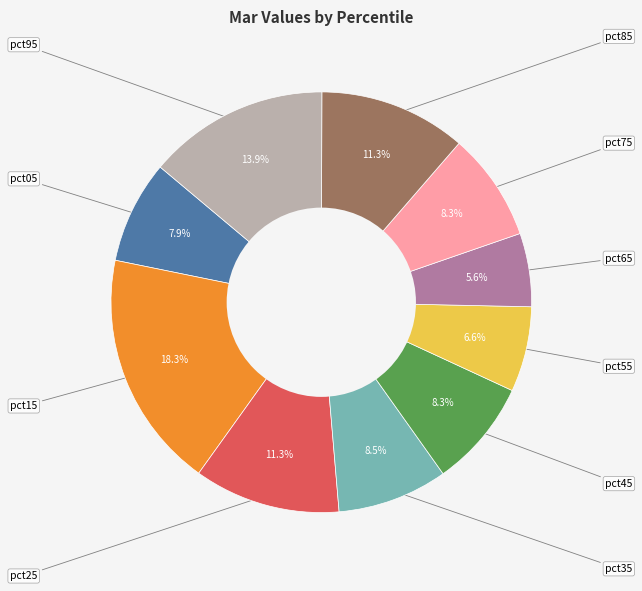

Is there any slice that represents more than half of the pie?

No